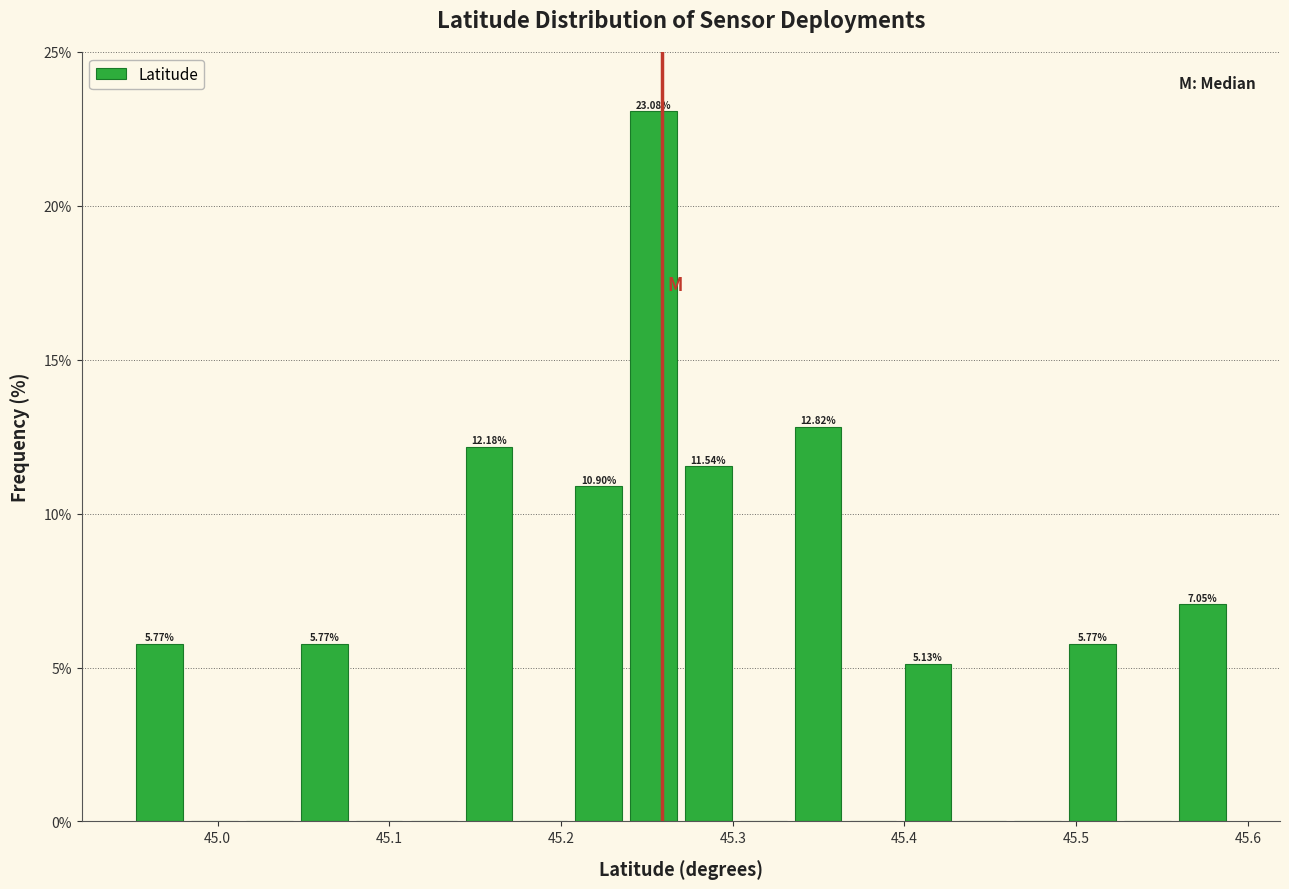

Read against the x-axis, roughly where is the centre of the tallest bar?

45.25